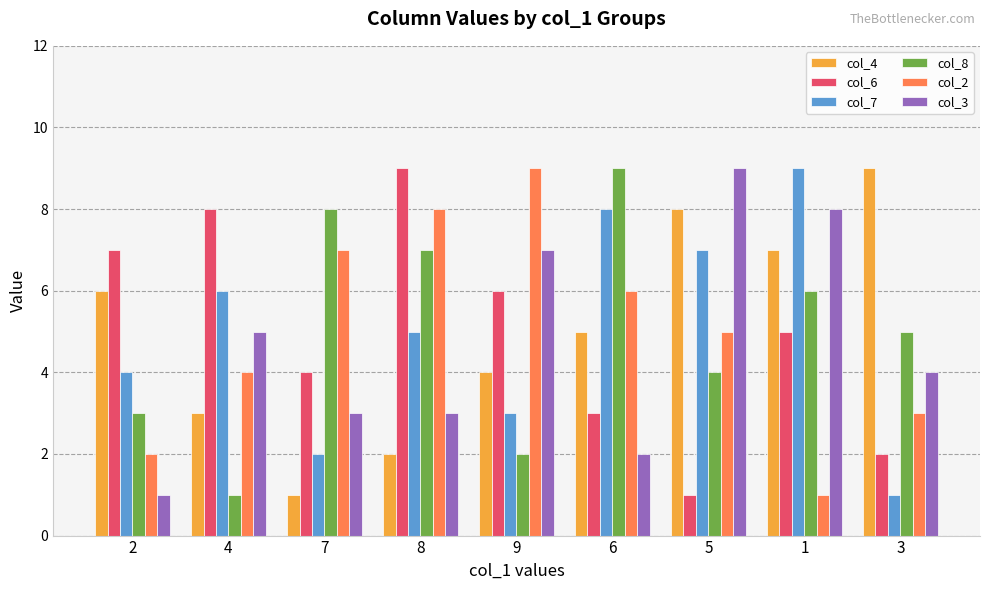

What are all the series names shown in the legend?

col_4, col_6, col_7, col_8, col_2, col_3